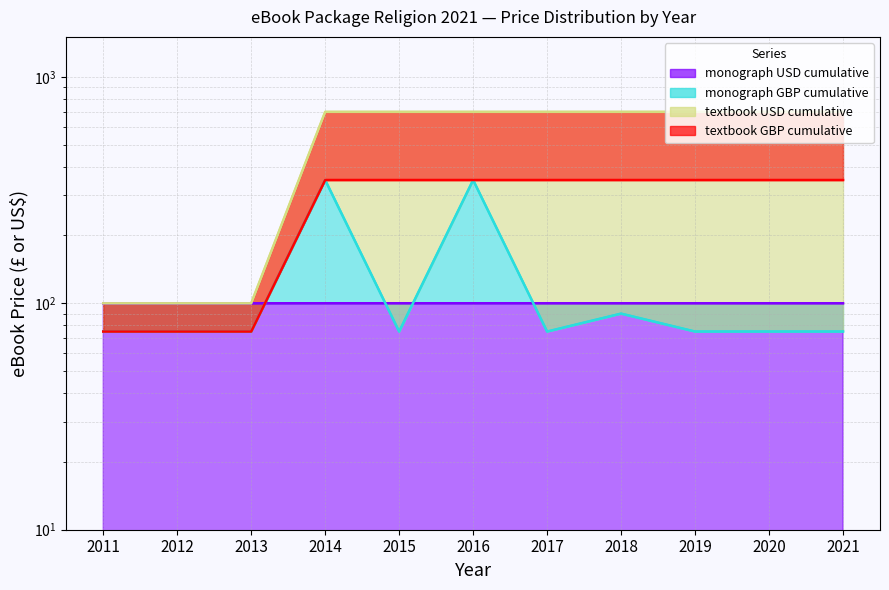

Where is textbook_USD_cumulative nearest to the value 399?

2011